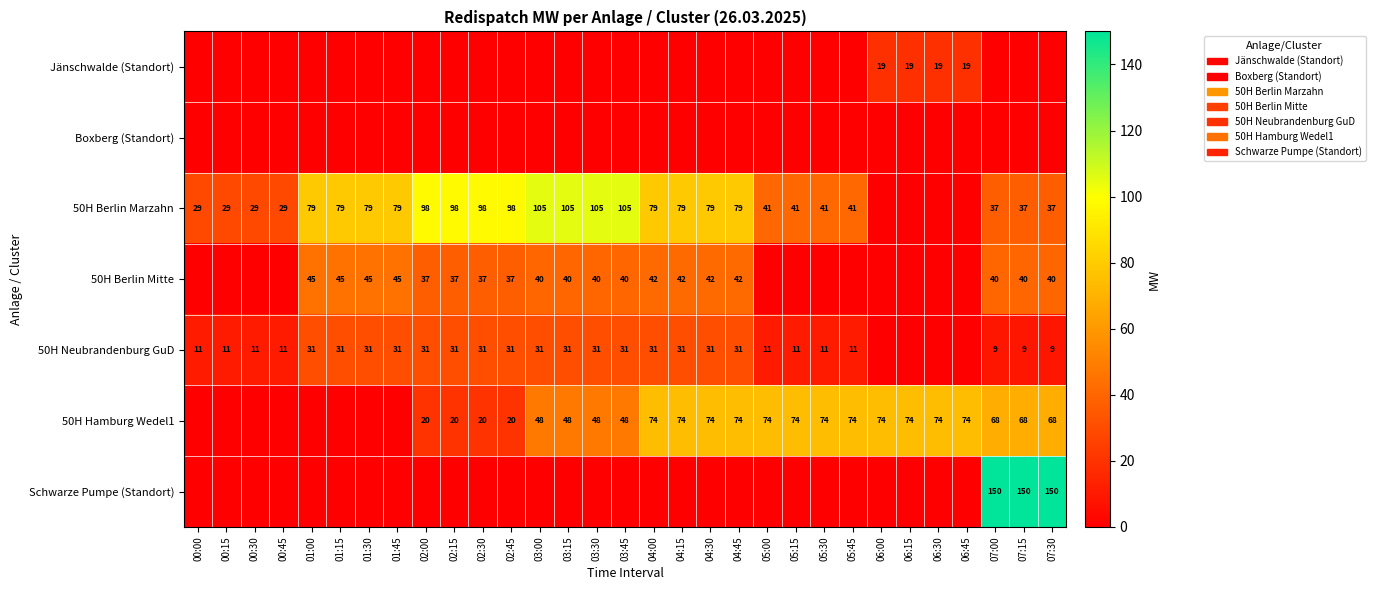

Is the value of 50H Hamburg Wedel1 at 07:00 greater than the value of 50H Berlin Mitte at 01:30?

Yes